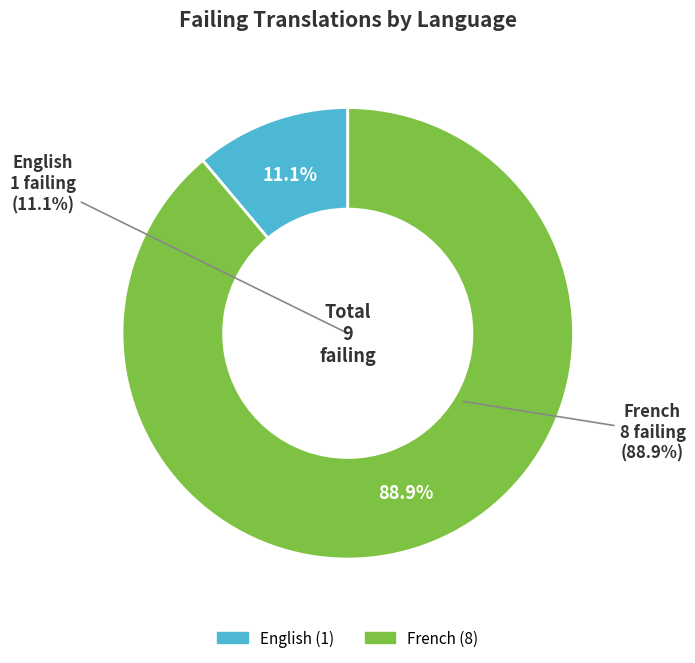

Do French and English together represent more than half of the pie?

Yes